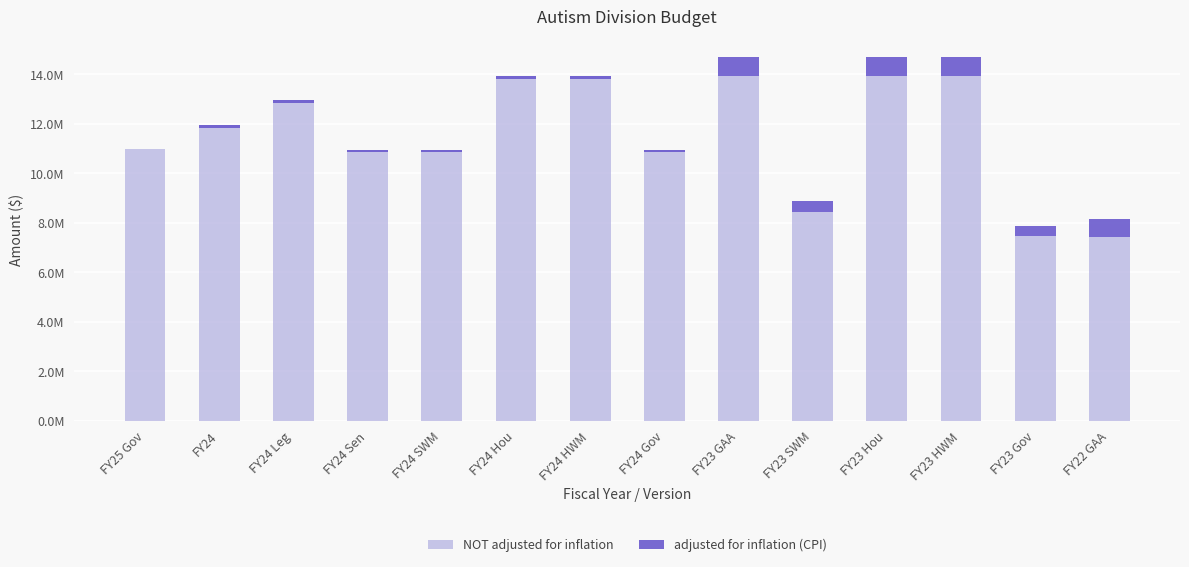

What is the lowest value of the NOT adjusted for inflation series?

7433900